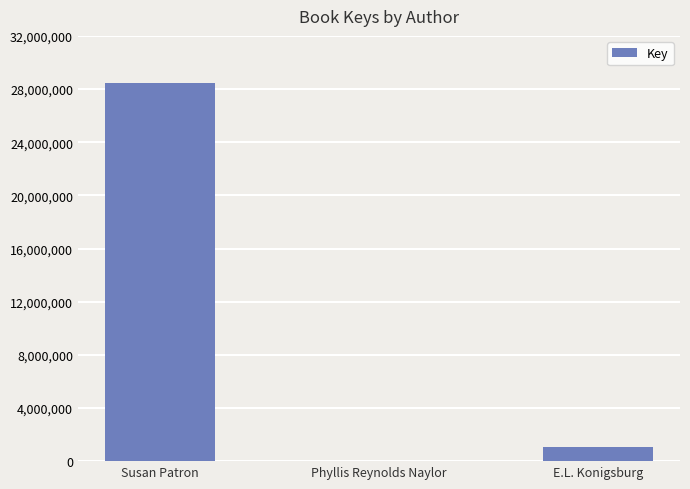

Approximately how many times larger is the value at Susan Patron compared to E.L. Konigsburg?

26.9